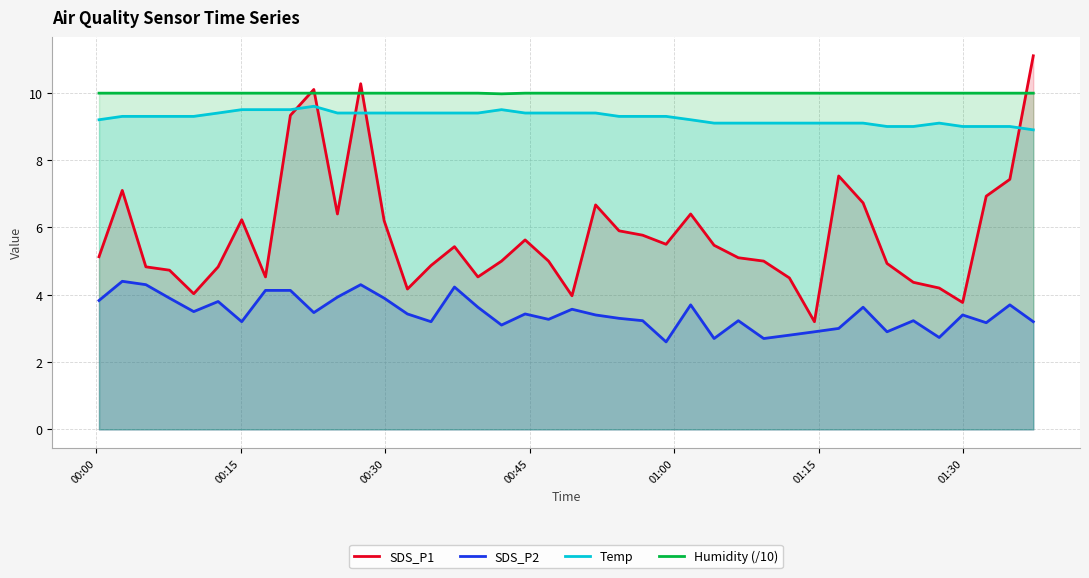

What is the maximum value shown in the chart?

11.1